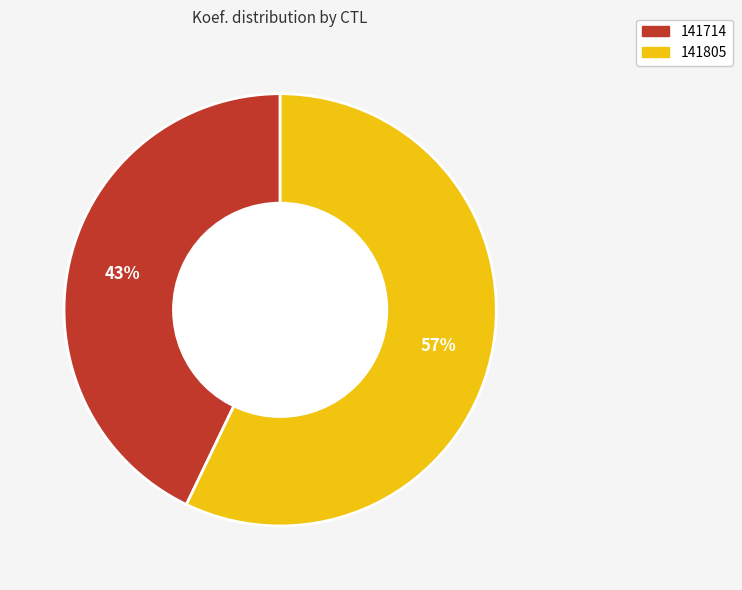

What is the smallest slice in the pie chart?

141714